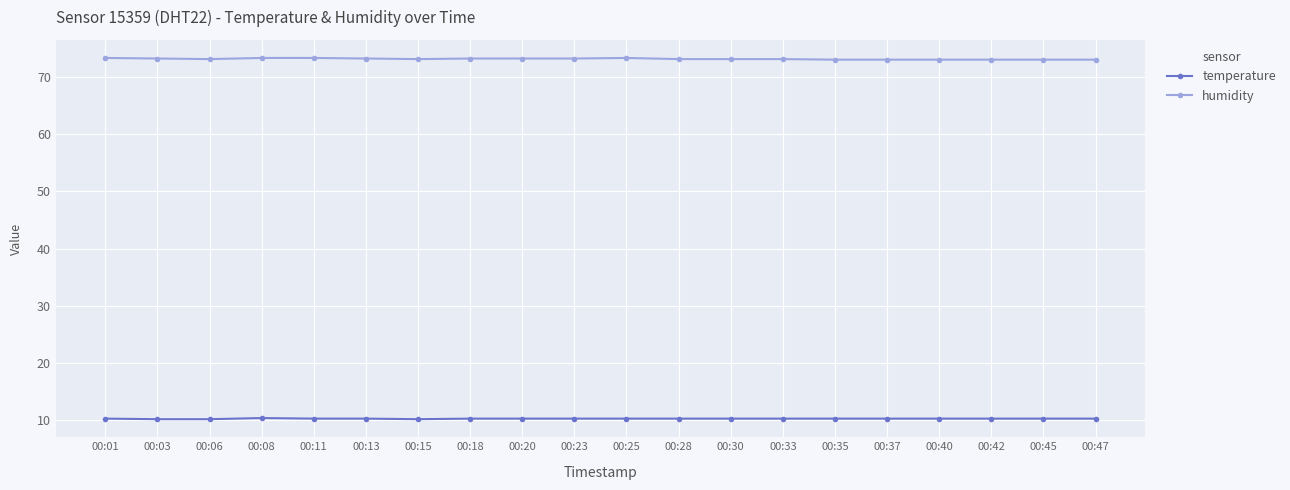

What are all the series names shown in the legend?

temperature, humidity